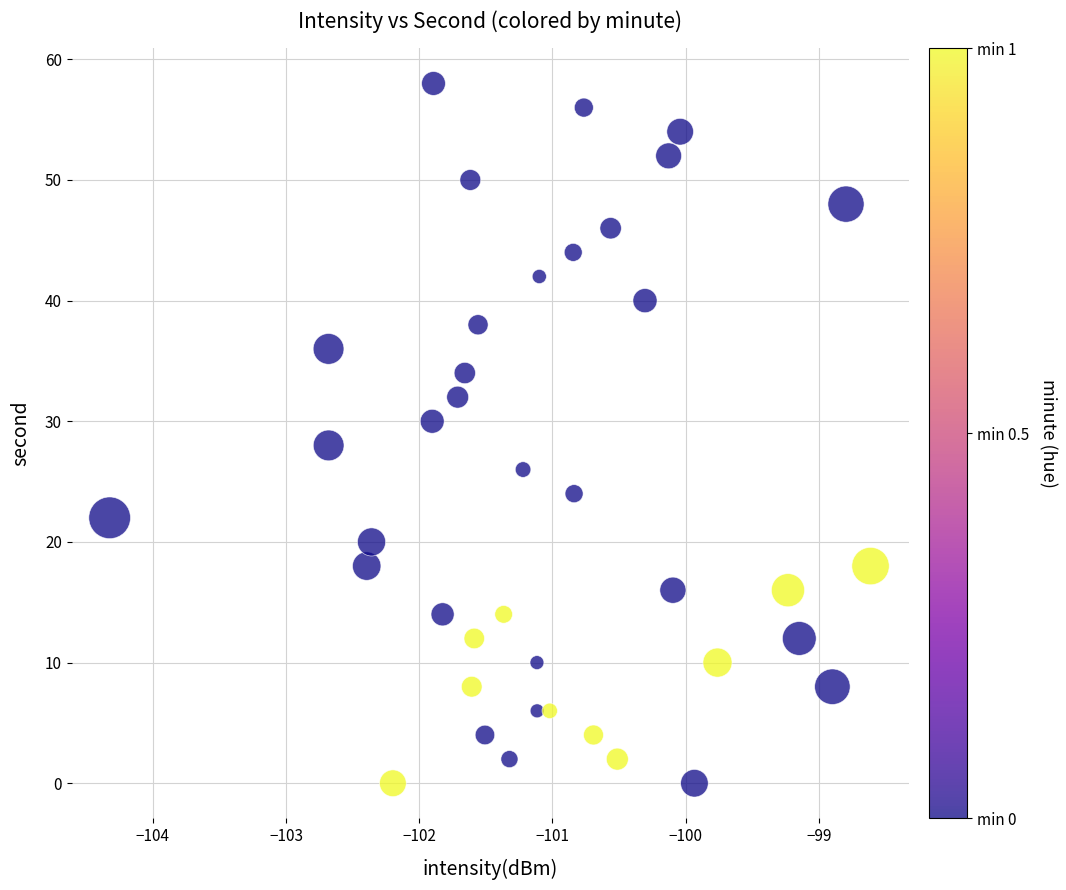

What is the range of Y values (max minus min)?

58